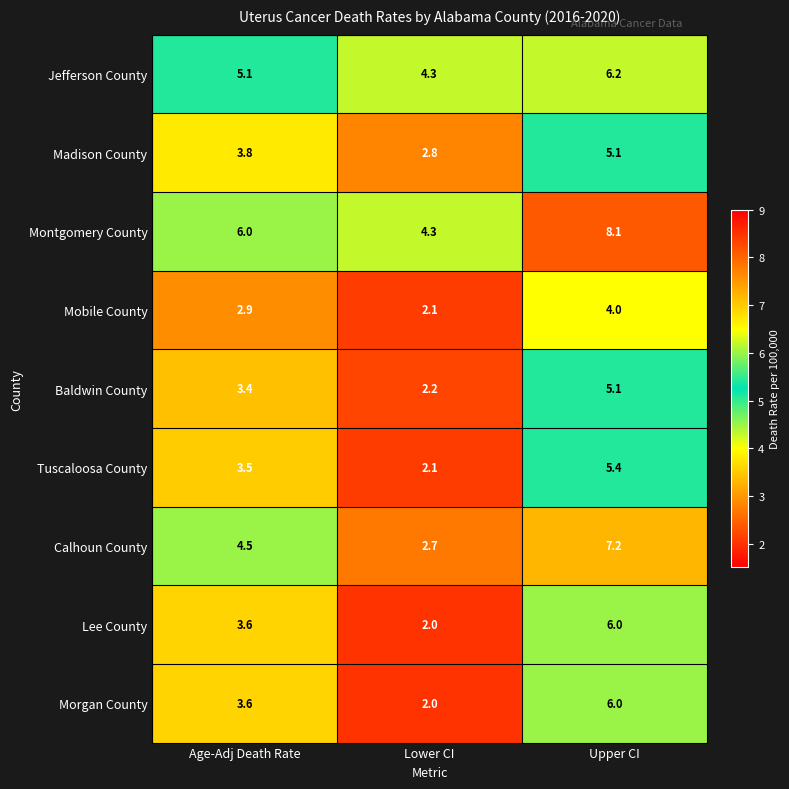

What is the total value across all series at Age-Adj Death Rate?

36.4